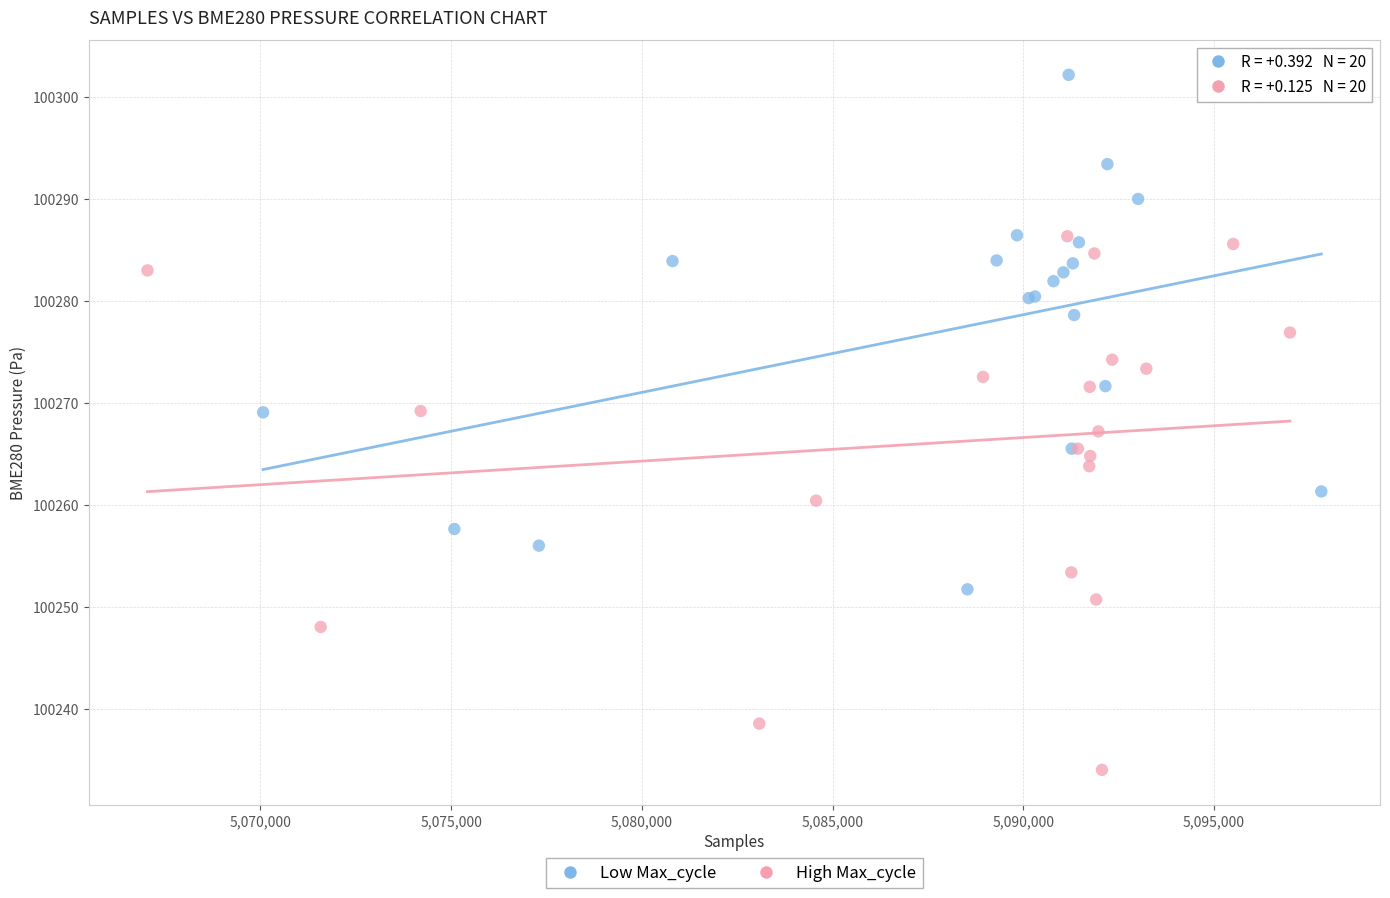

Which series reaches the maximum Y coordinate?

Low Max_cycle